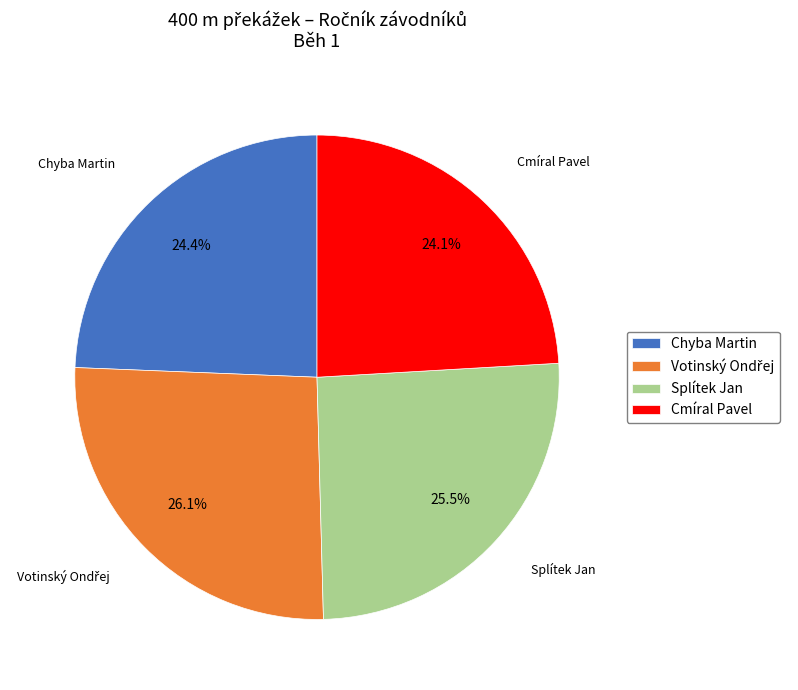

To the nearest percent, what is the average slice percentage?

25%